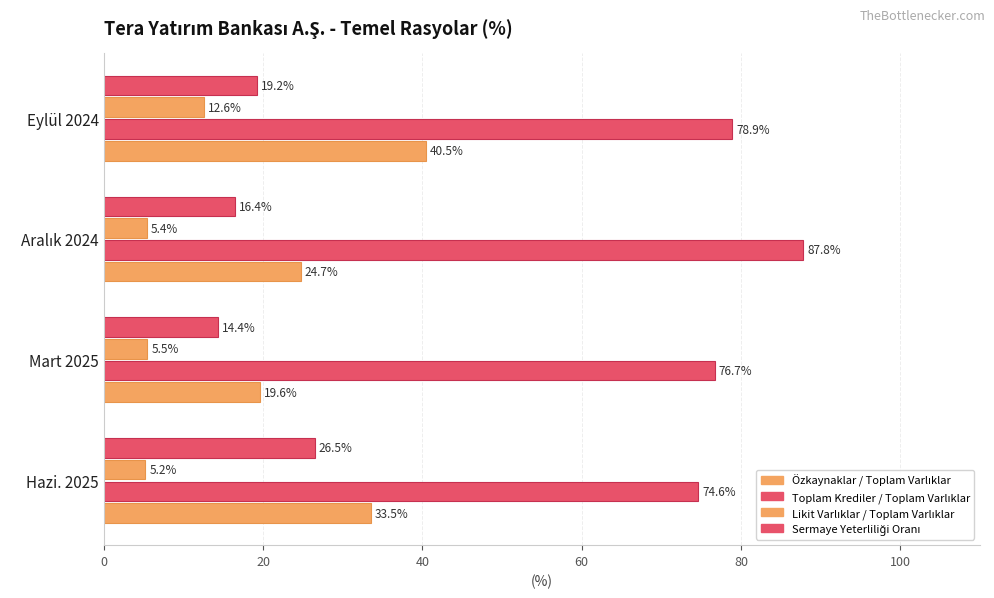

Which series has the largest total across all categories?

Toplam Krediler / Toplam Varlıklar